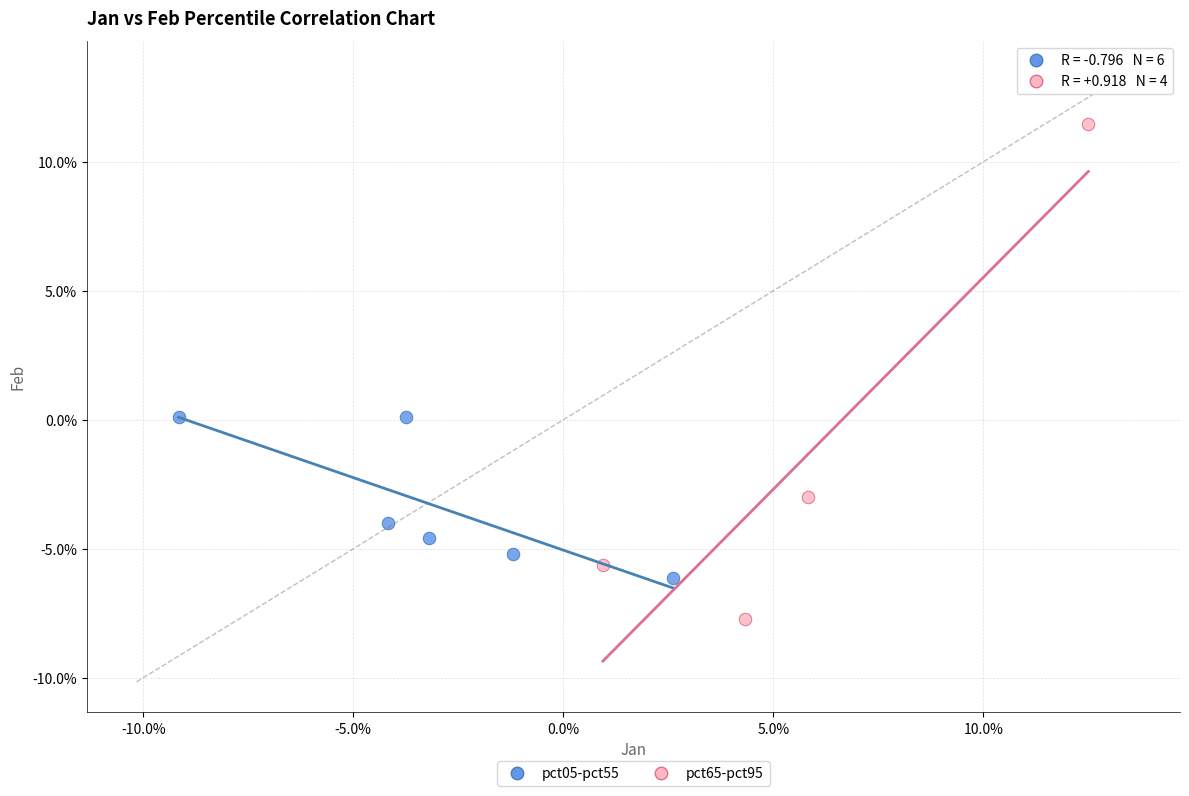

What are all the series names shown in the legend?

pct05-pct55, pct65-pct95